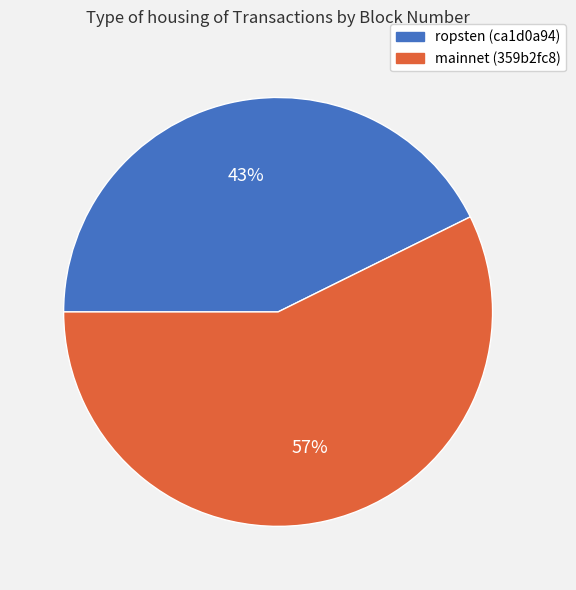

Rank the categories by value from lowest to highest.

ropsten (ca1d0a94), mainnet (359b2fc8)